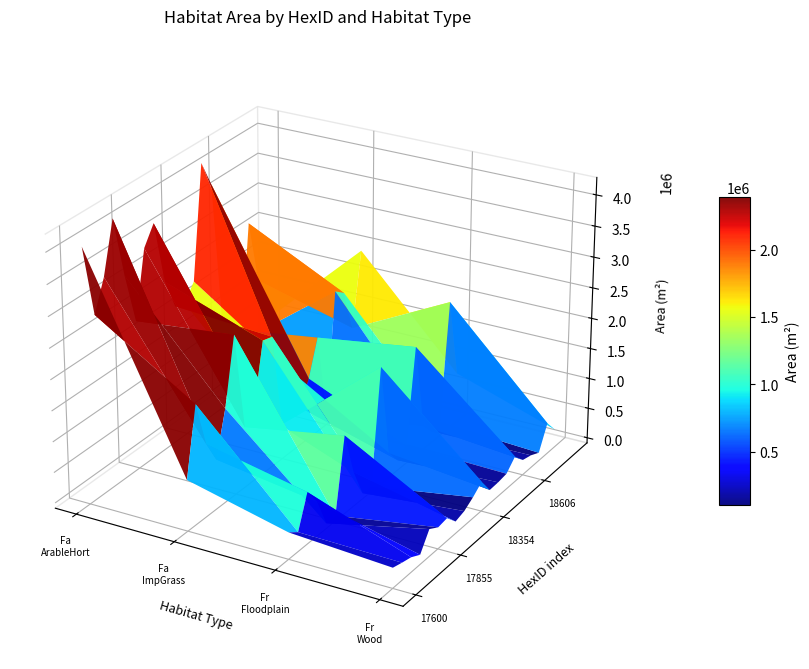

Which series changed the most between 19 and 36?

Fa_ArableHort_Area